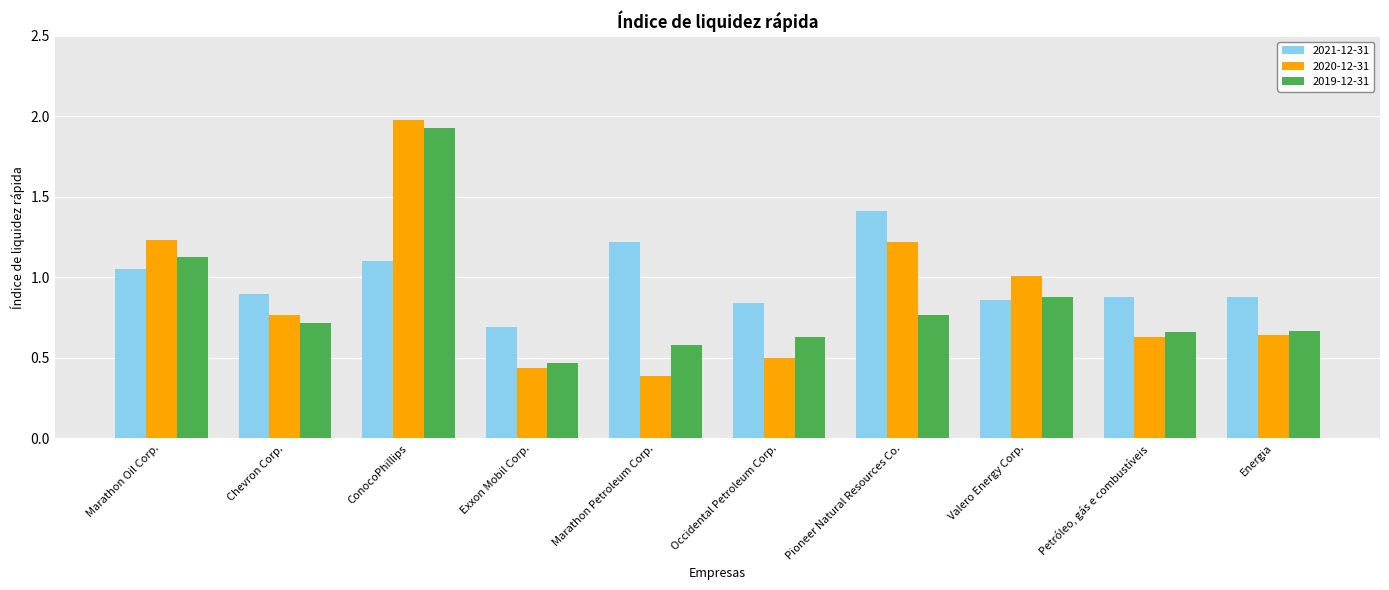

Which series has the largest range (max minus min)?

2020-12-31